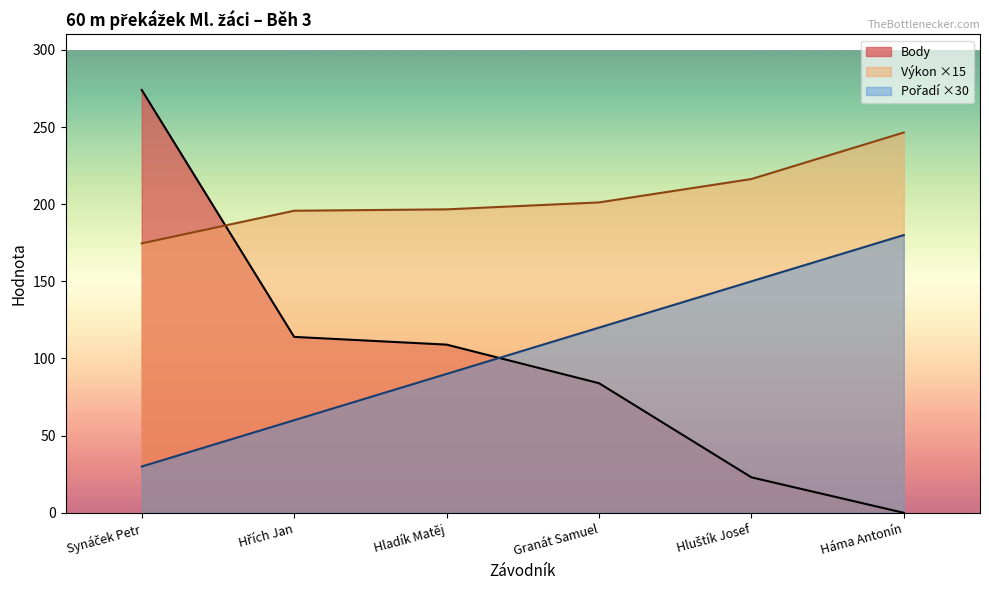

At Granát Samuel, list the series in order from largest to smallest.

Výkon, Pořadí, Body